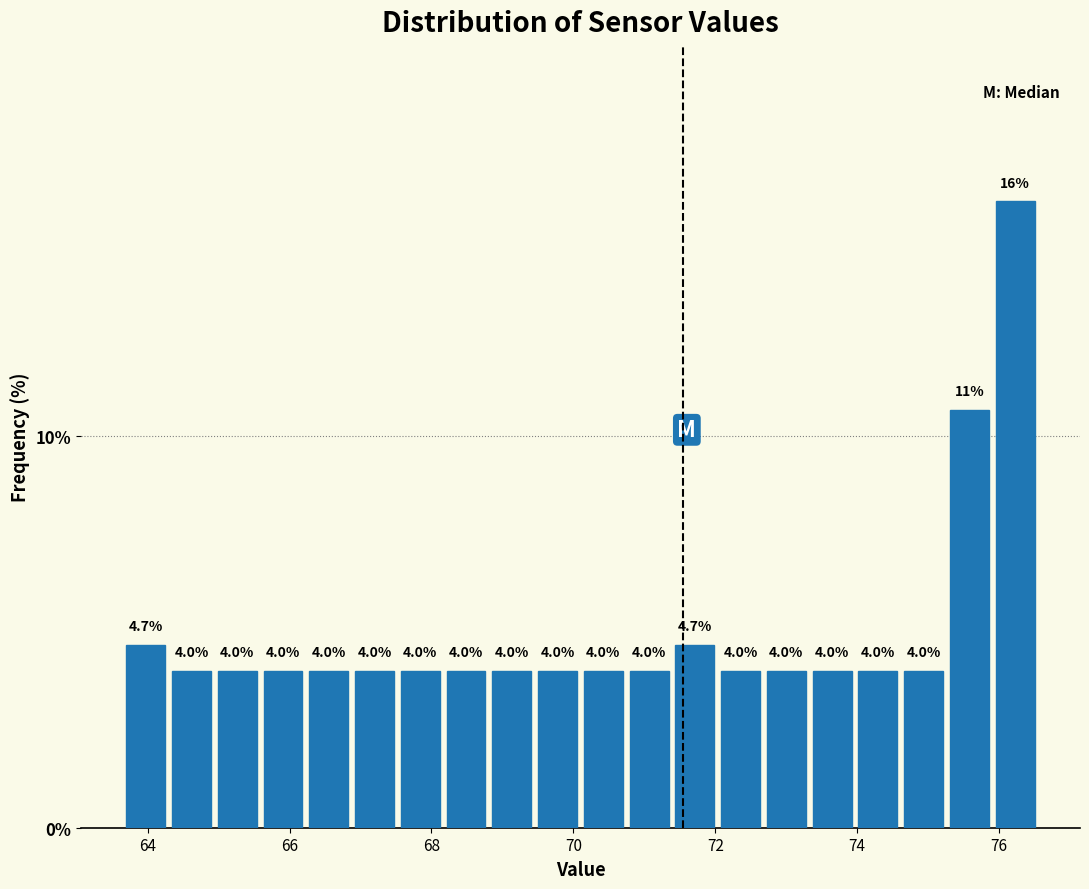

Around what value on the x-axis is the tallest bar? Give the approximate position of its centre, as read against the axis.

76.2